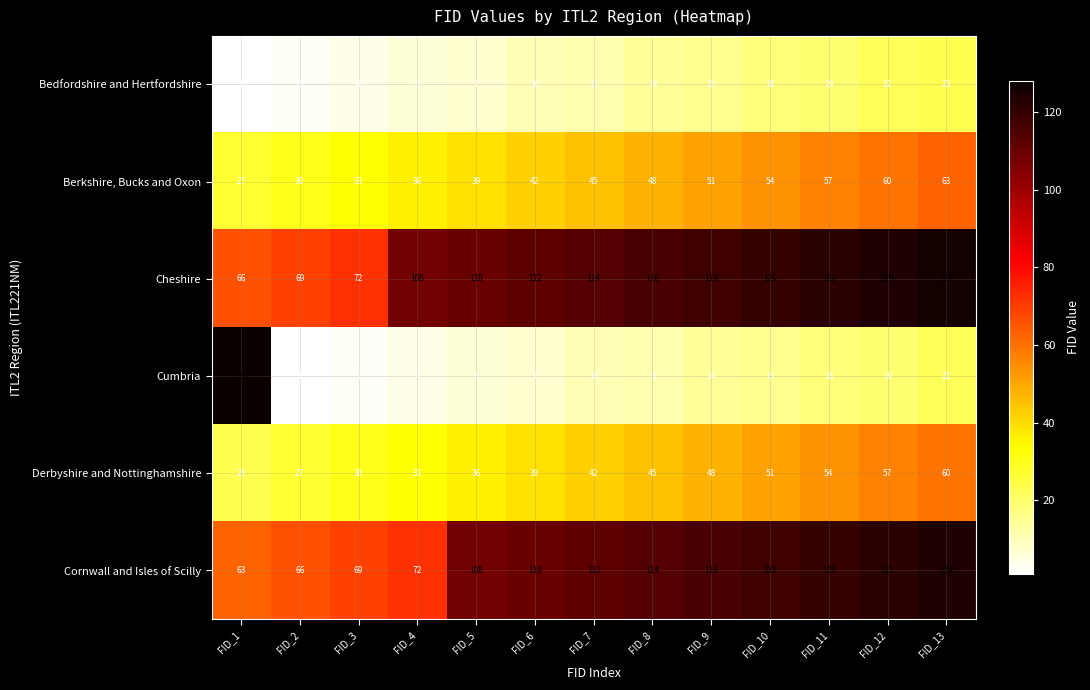

Rank the series by their maximum value, from highest to lowest.

Cumbria, Cheshire, Cornwall and Isles of Scilly, Berkshire, Bucks and Oxon, Derbyshire and Nottinghamshire, Bedfordshire and Hertfordshire